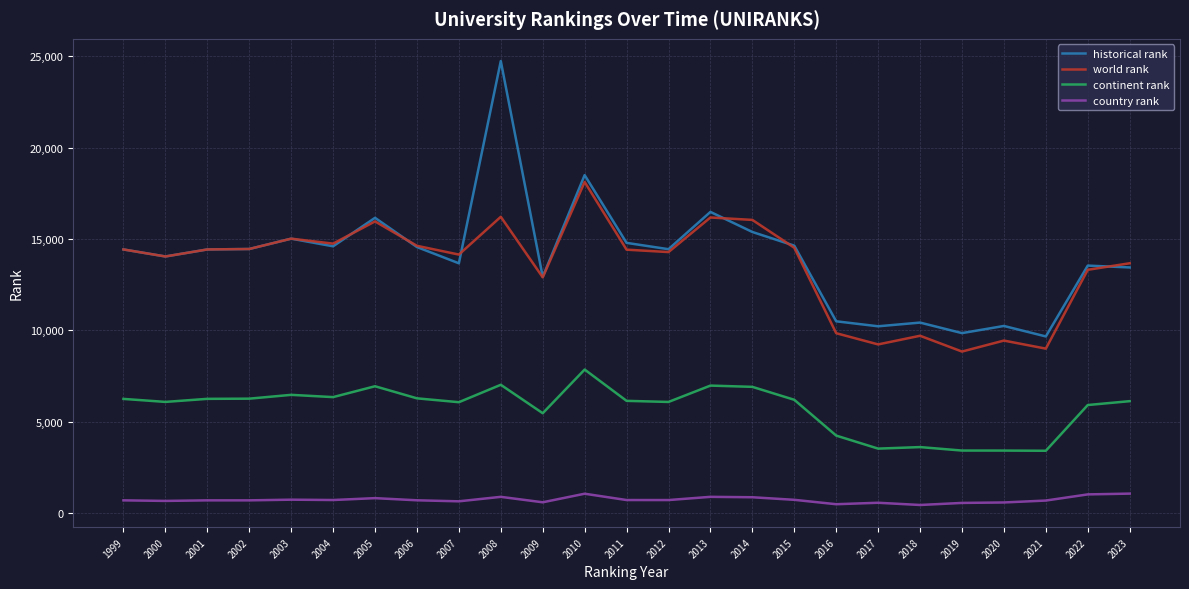

What is the difference between the maximum and minimum values in the continent rank series?

4449